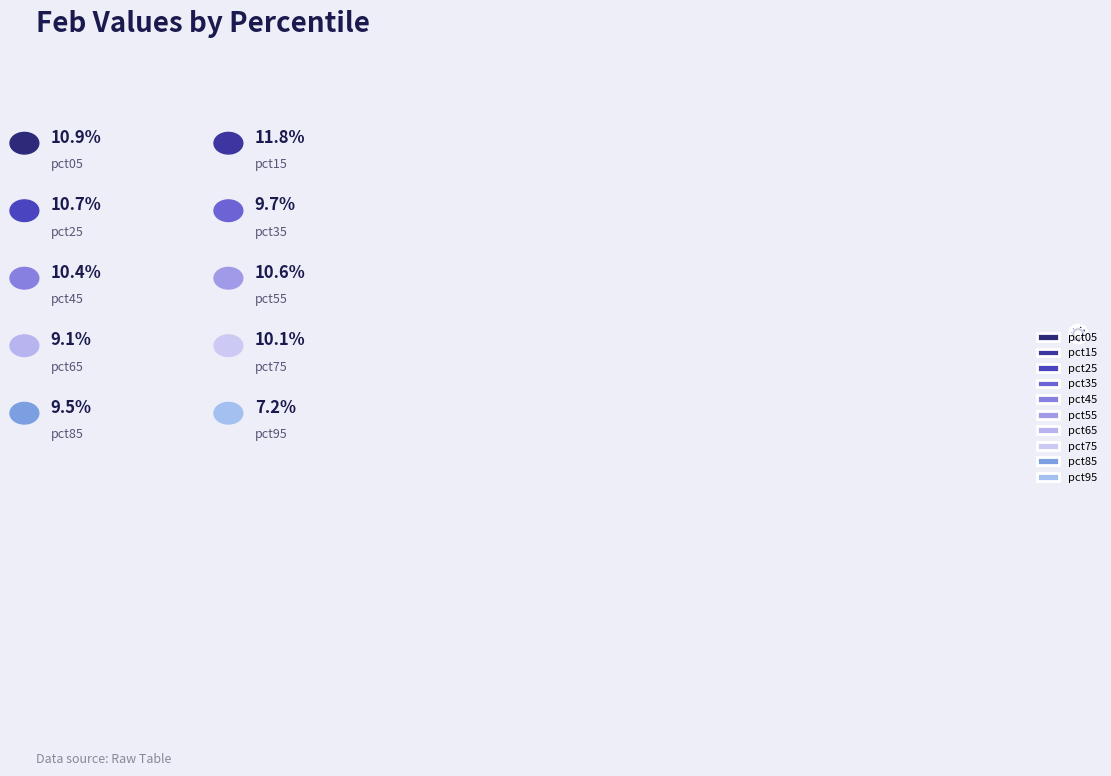

How many segments does this pie chart have?

10